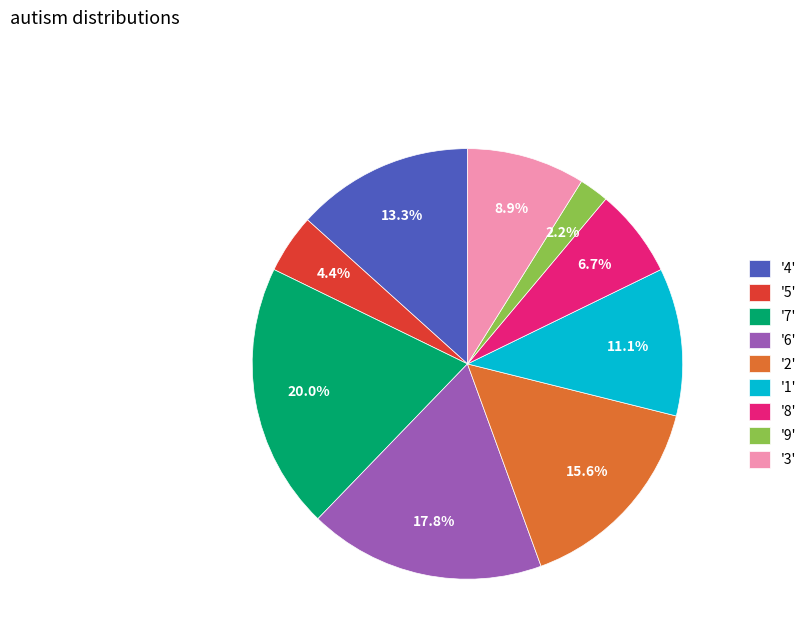

Which category has the smallest portion of the pie?

'9'